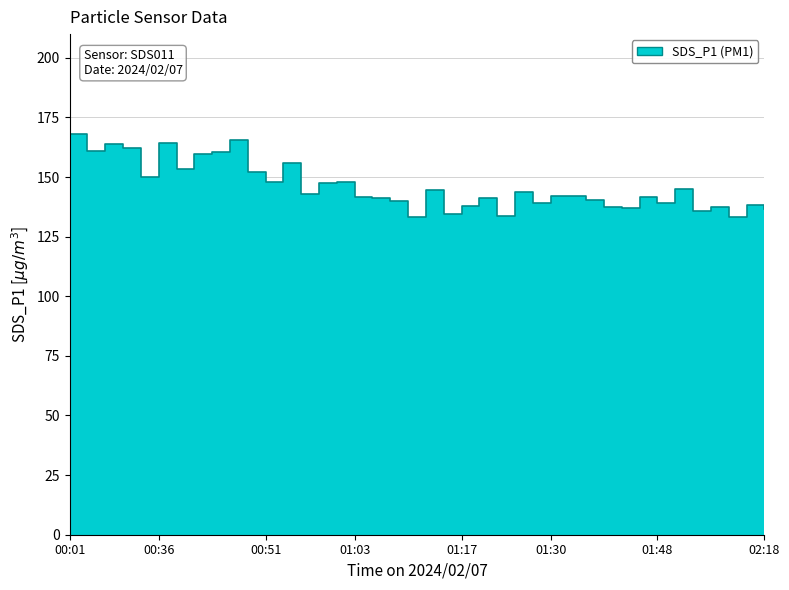

Is it true that the value at 00:53 is 249.6?

False